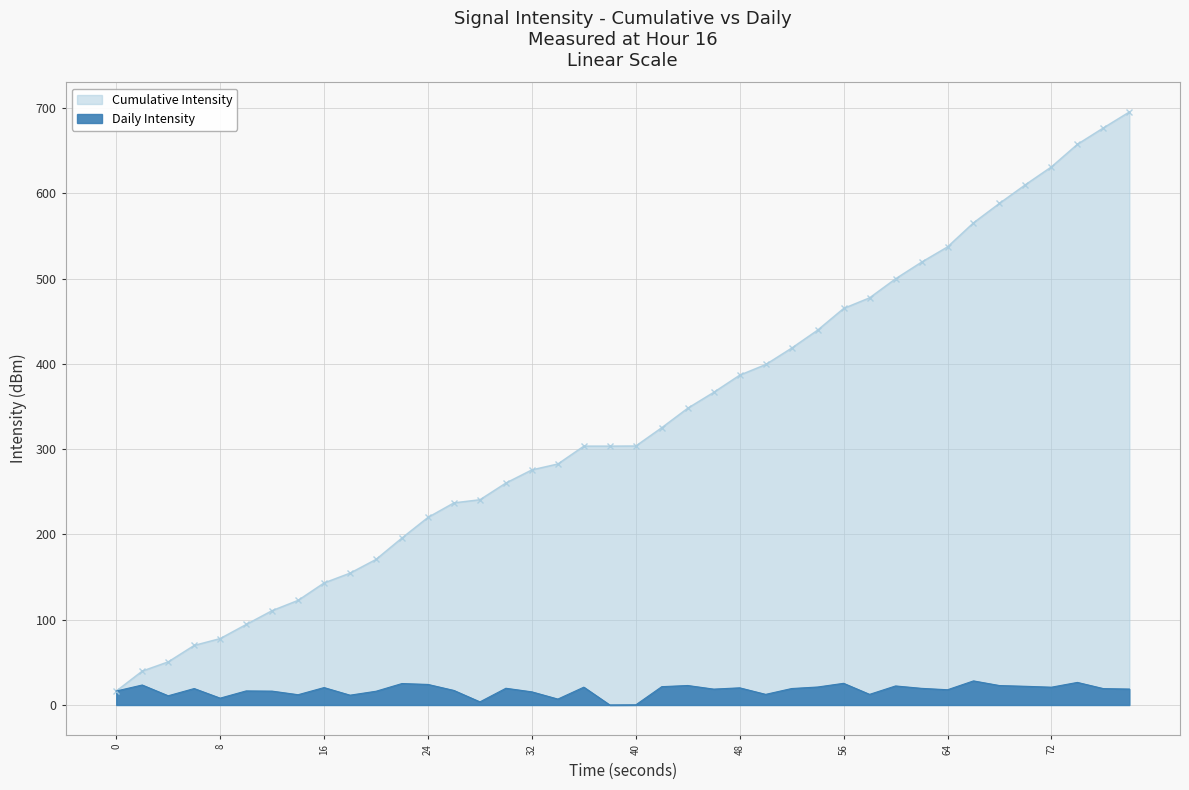

The chart shows a value of 21.9 at 35. True or false?

True